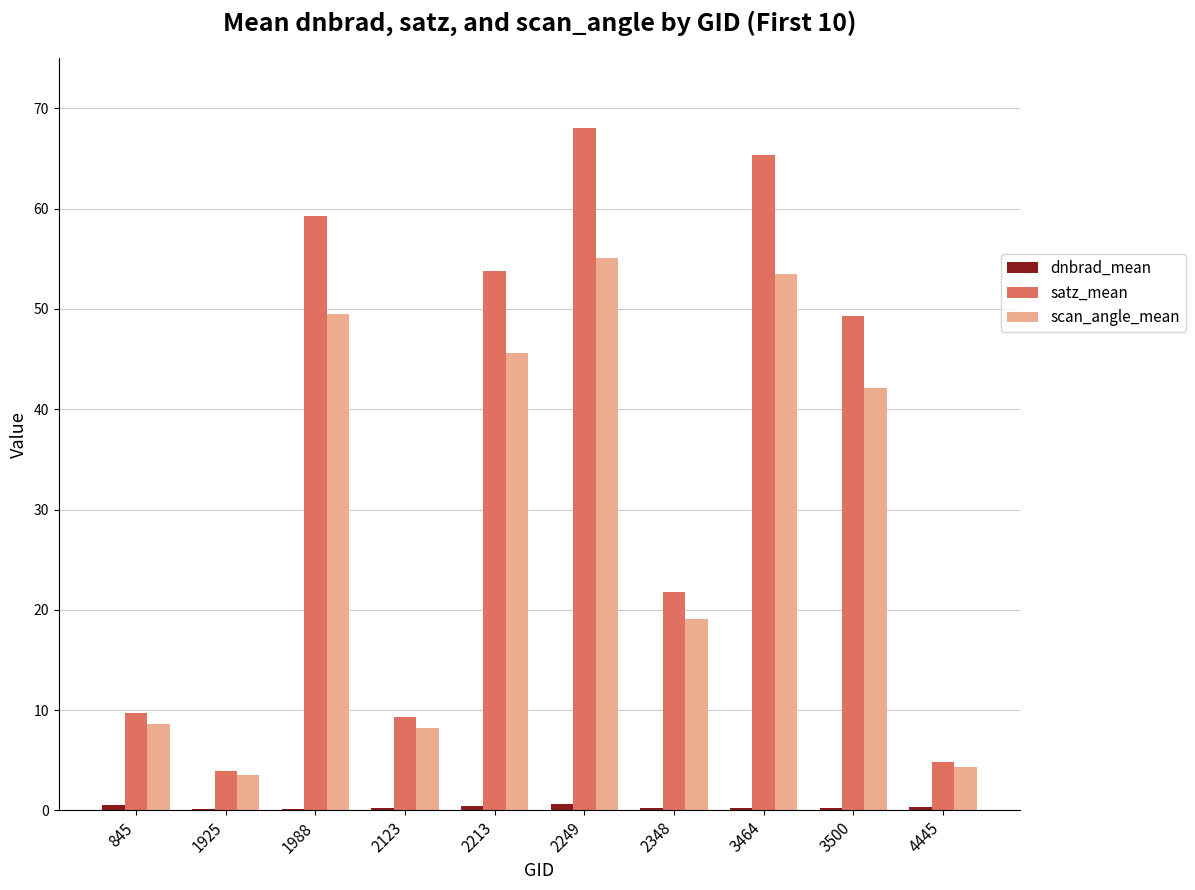

Which label corresponds to the largest value in the chart?

2249